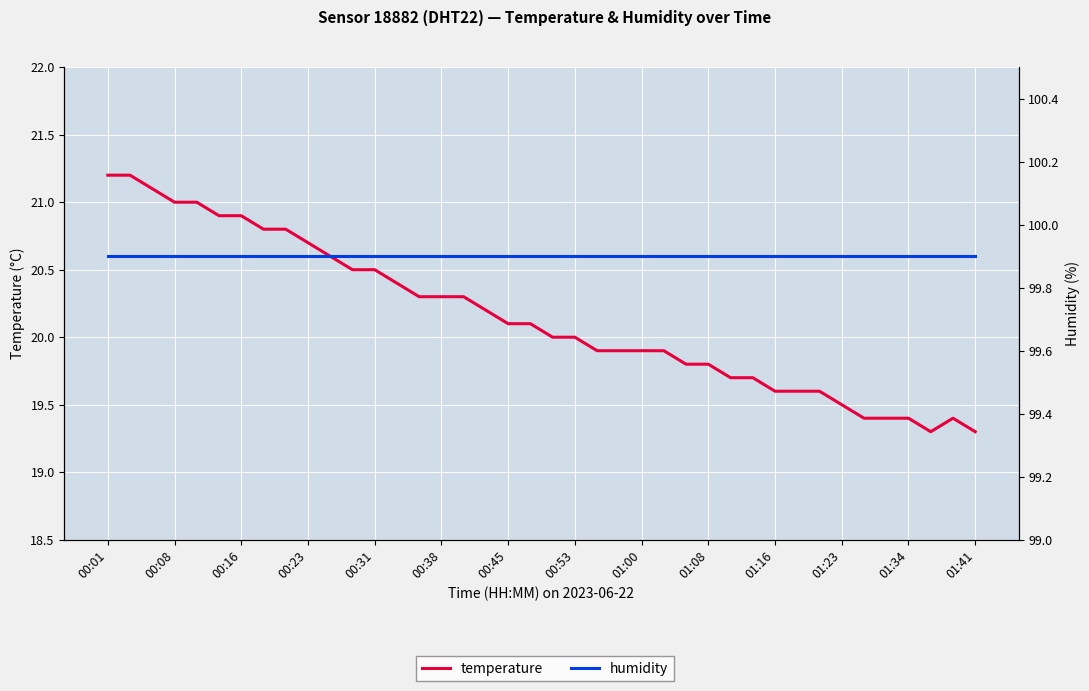

True or false: temperature and humidity cross at least once.

False